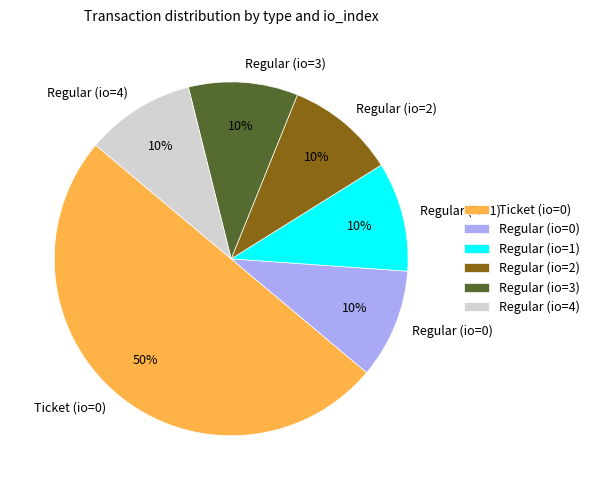

To the nearest percent, what is the difference between the largest and smallest slice percentages?

40%